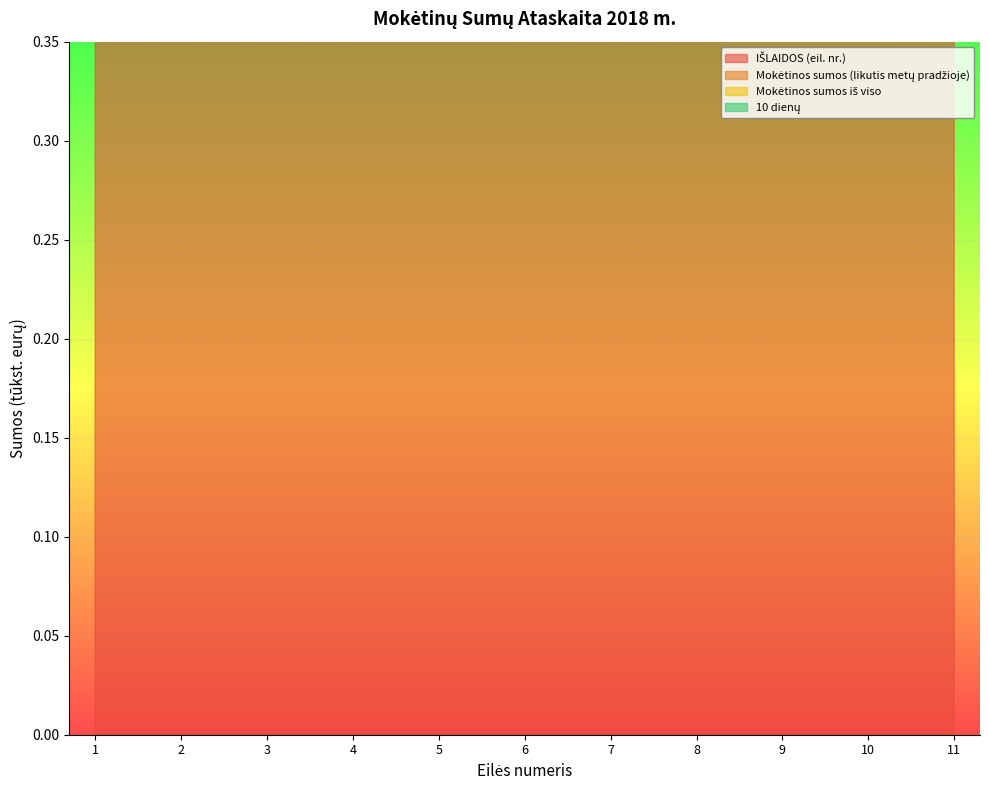

The value of 10 dienų at 10 is 0.0. True or false?

True